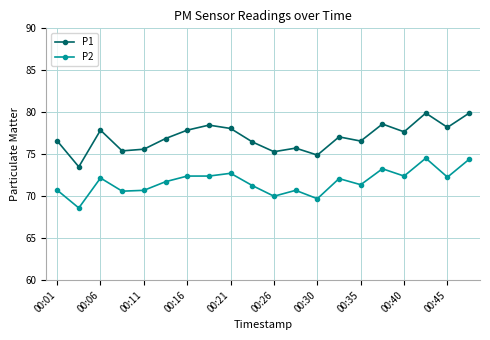

List the series in order of their peak value, lowest first.

P2, P1